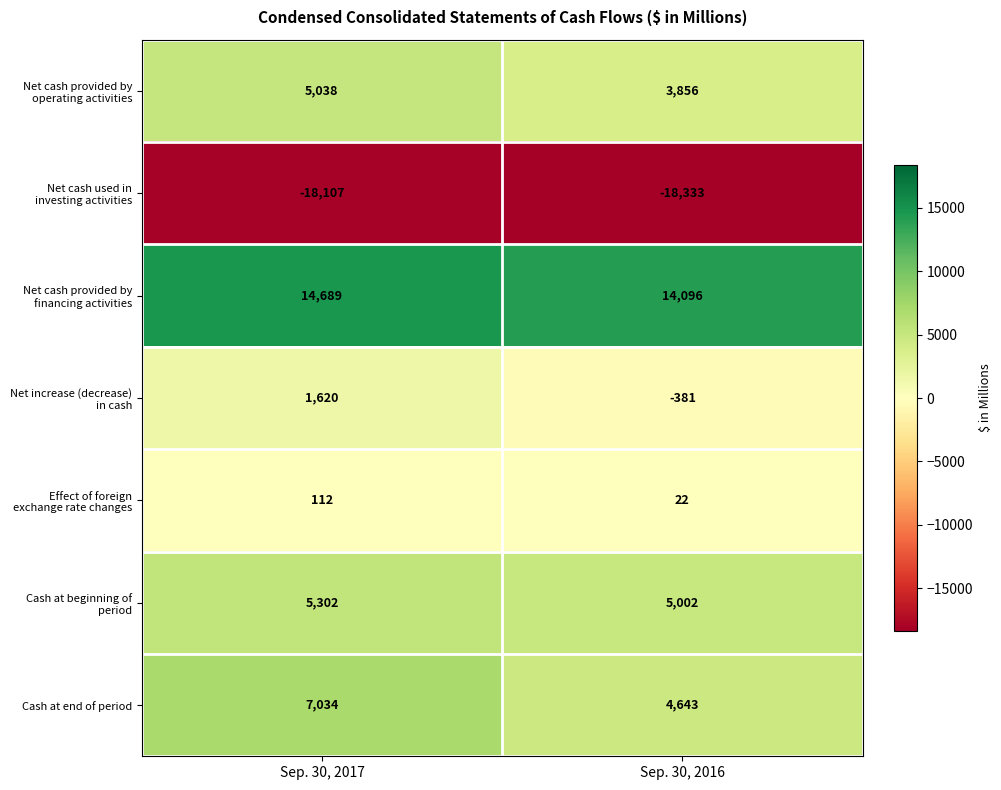

At which label does Effect of foreign exchange rate changes reach its peak?

Sep. 30, 2017